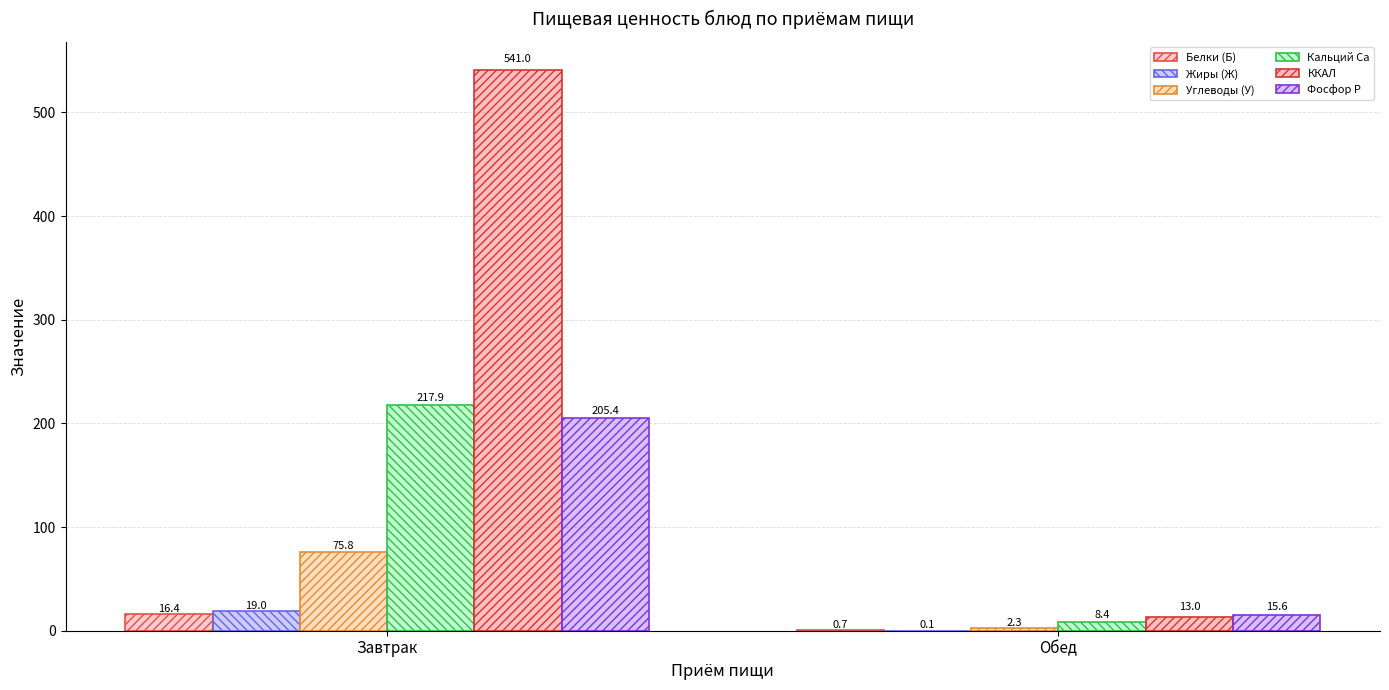

The Жиры (Ж) series shows 0.2 at Обед. True or false?

False